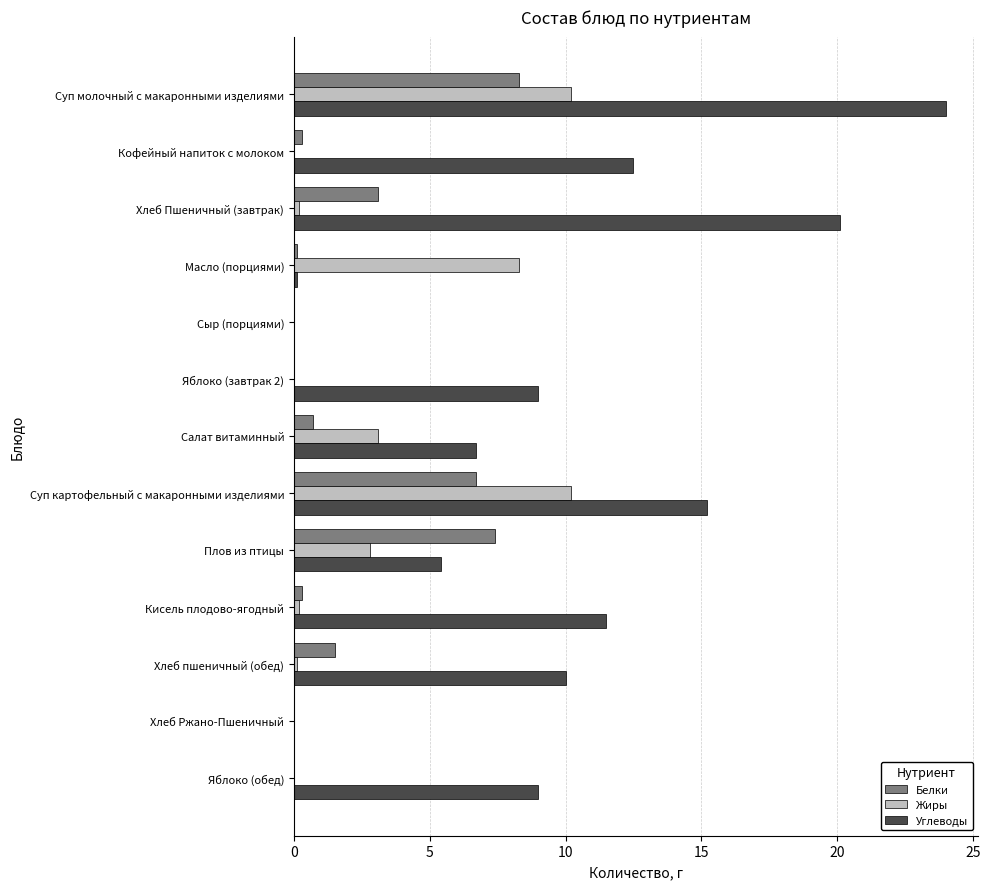

What are all the series names shown in the legend?

Белки, Жиры, Углеводы